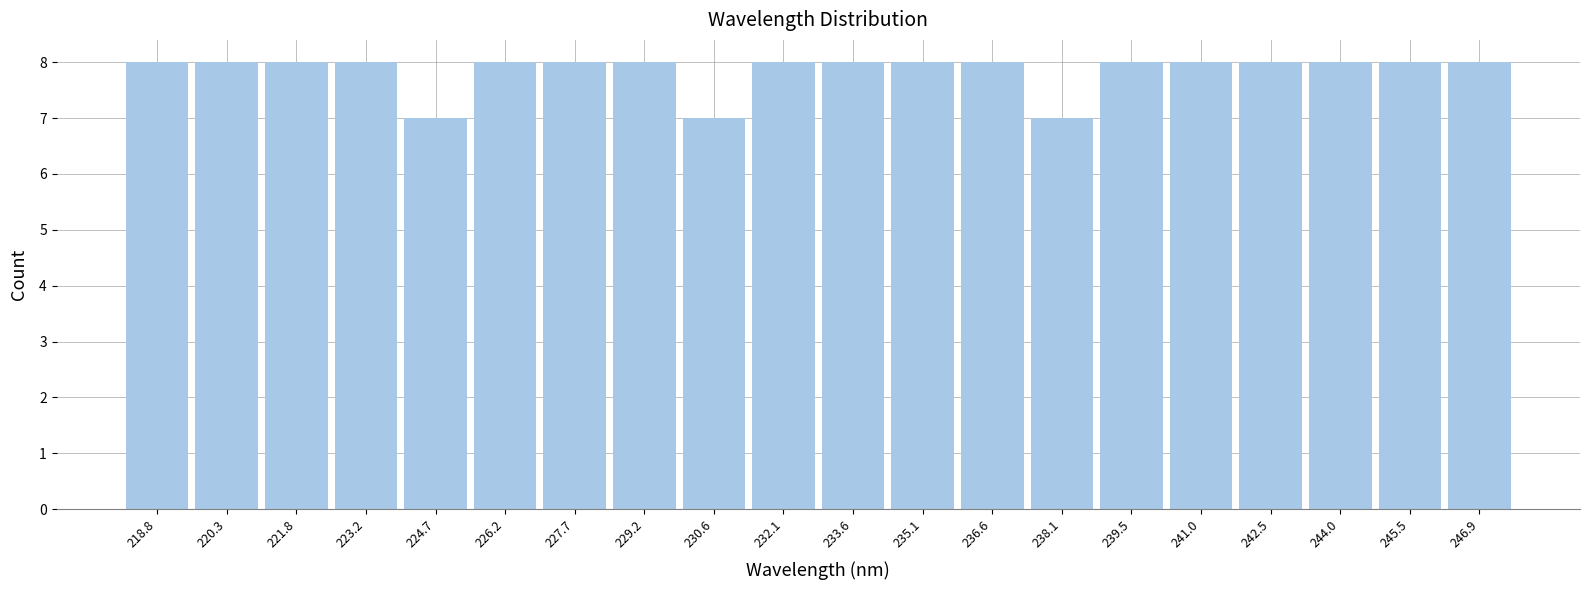

What is the height of the bar covering 218.0 to 219.6 on the x-axis? Neither the bar edges nor the heights are printed on the chart, so give them approximately, as read against the axes.

8